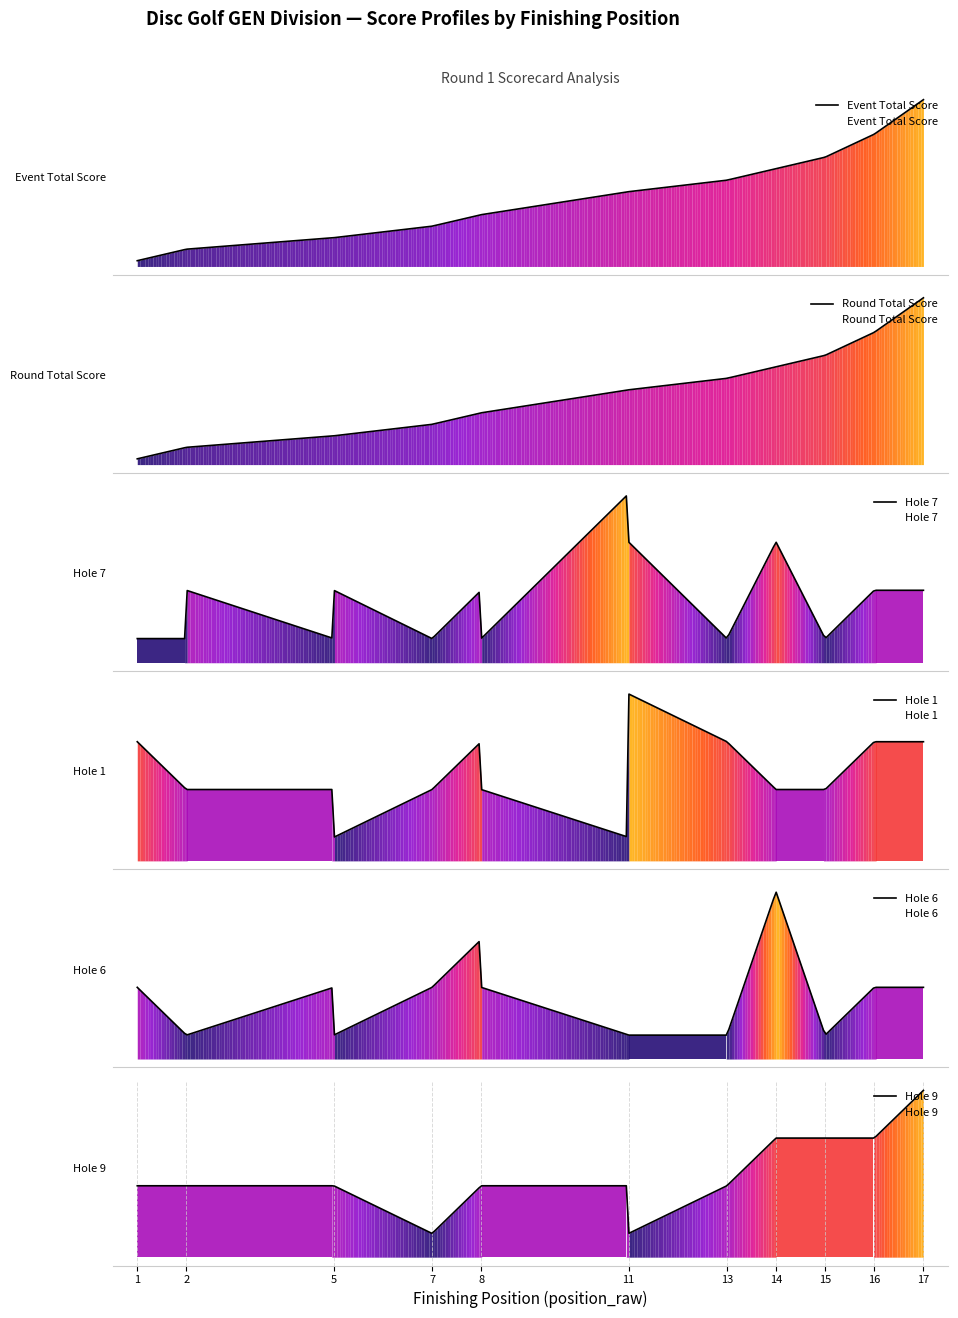

Which series has the largest total across all categories?

event_total_score